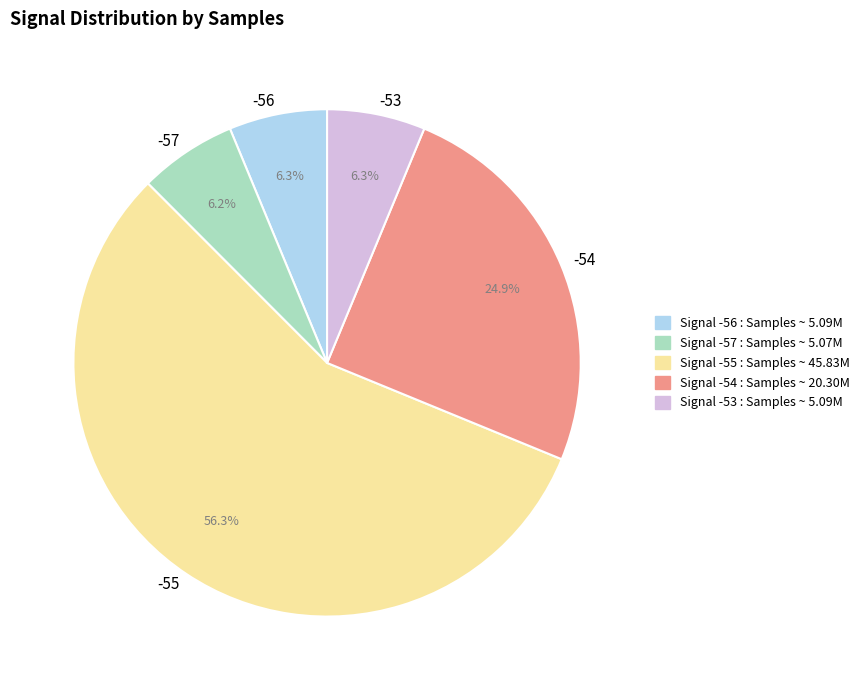

Which category accounts for the majority?

-55